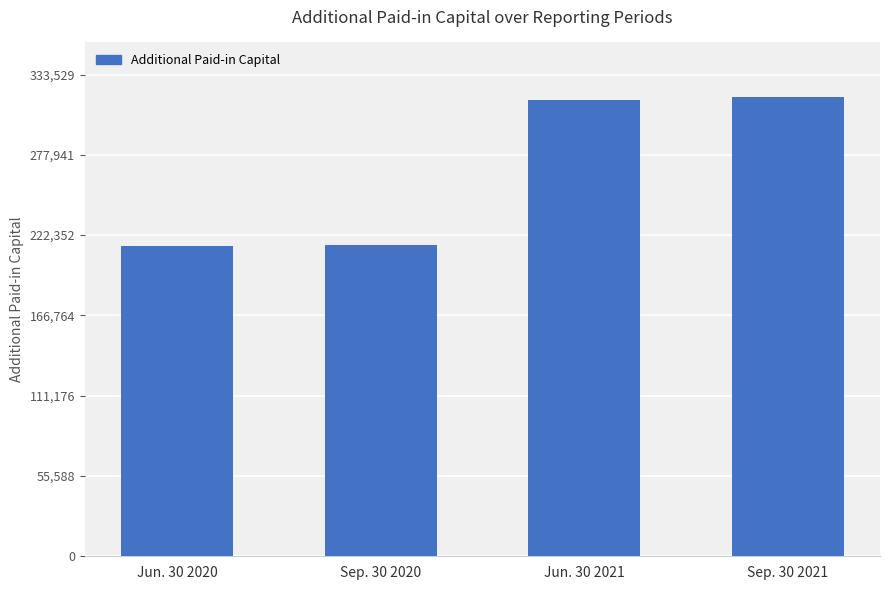

What is the maximum value shown in the chart?

317647